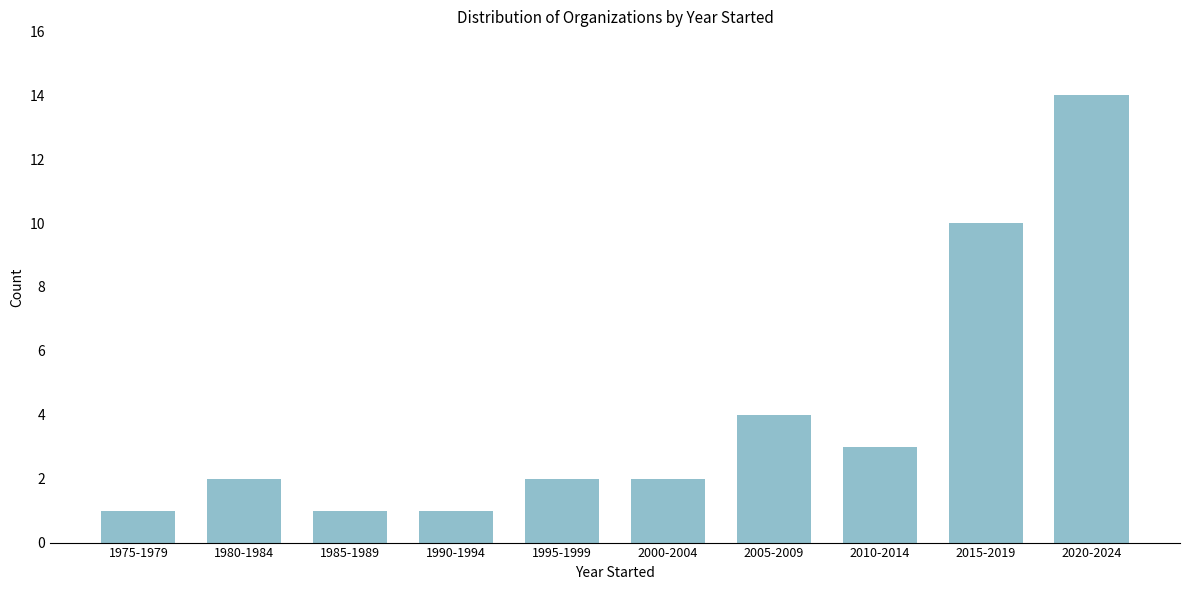

Reading right to left, what are all the values shown in this chart?

14	10	3	4	2	2	1	1	2	1